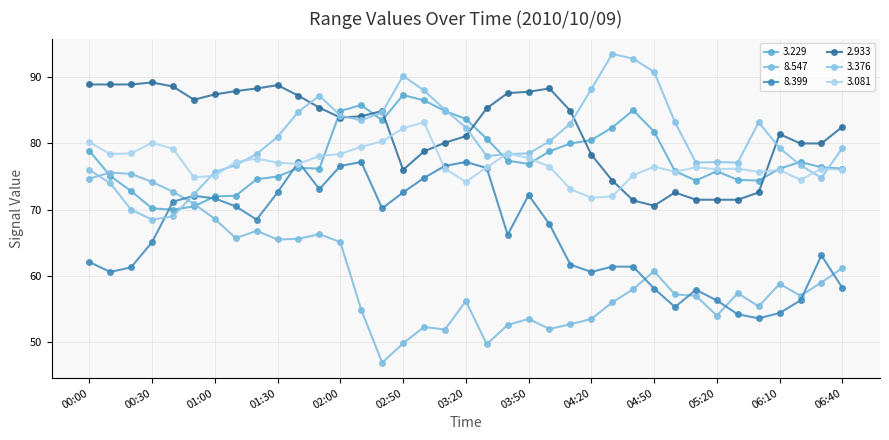

What is the greatest value displayed?

93.5